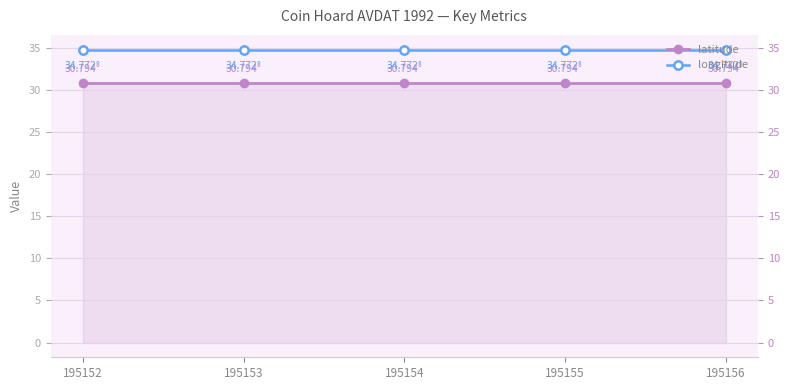

True or false: latitude and longitude intersect in this chart.

False